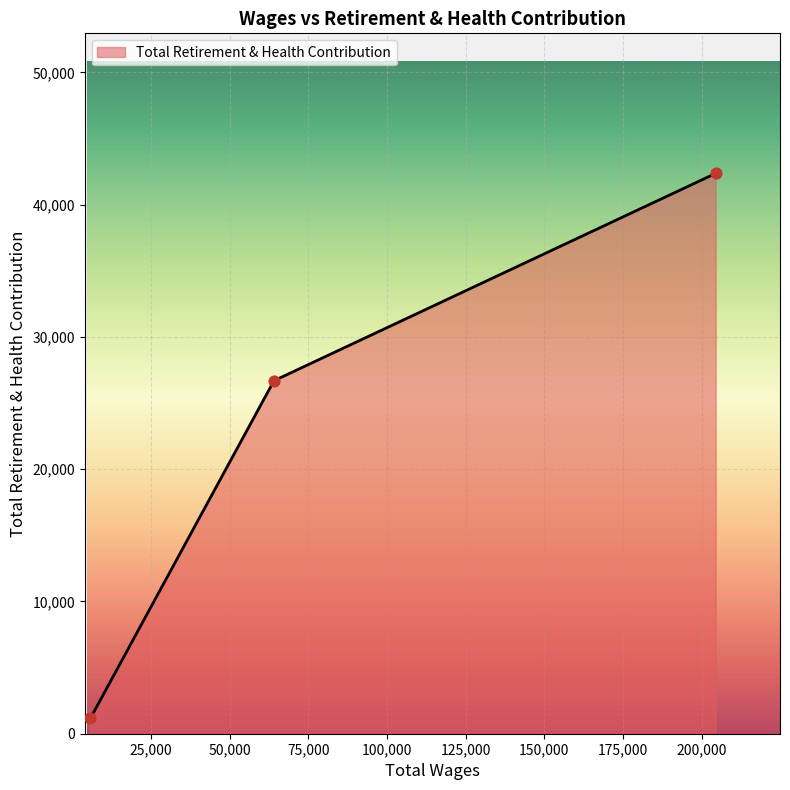

What is the difference between the second highest and minimum values?

25534